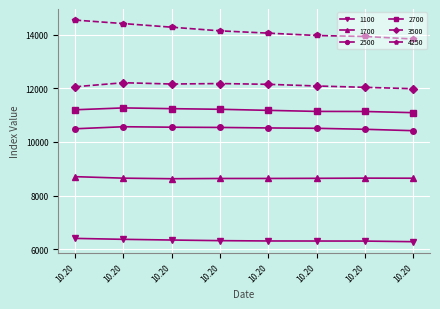

Reading left to right, extract all data points from this chart.

1100: 6409	6374	6348	6325	6313	6311	6309	6286
1700: 8708	8652	8631	8640	8641	8646	8653	8650
2500: 10491	10567	10550	10541	10522	10509	10472	10420
2700: 11199	11268	11240	11217	11177	11138	11135	11091
3500: 12055	12206	12158	12175	12147	12085	12035	11983
4250: 14539	14409	14274	14138	14053	13965	13928	13835